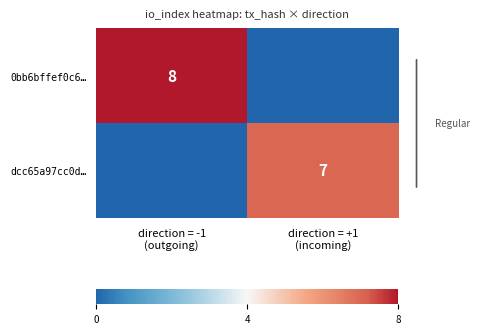

Is it true that 0bb6bffef0c6… equals 5 at direction = -1 (outgoing)?

False